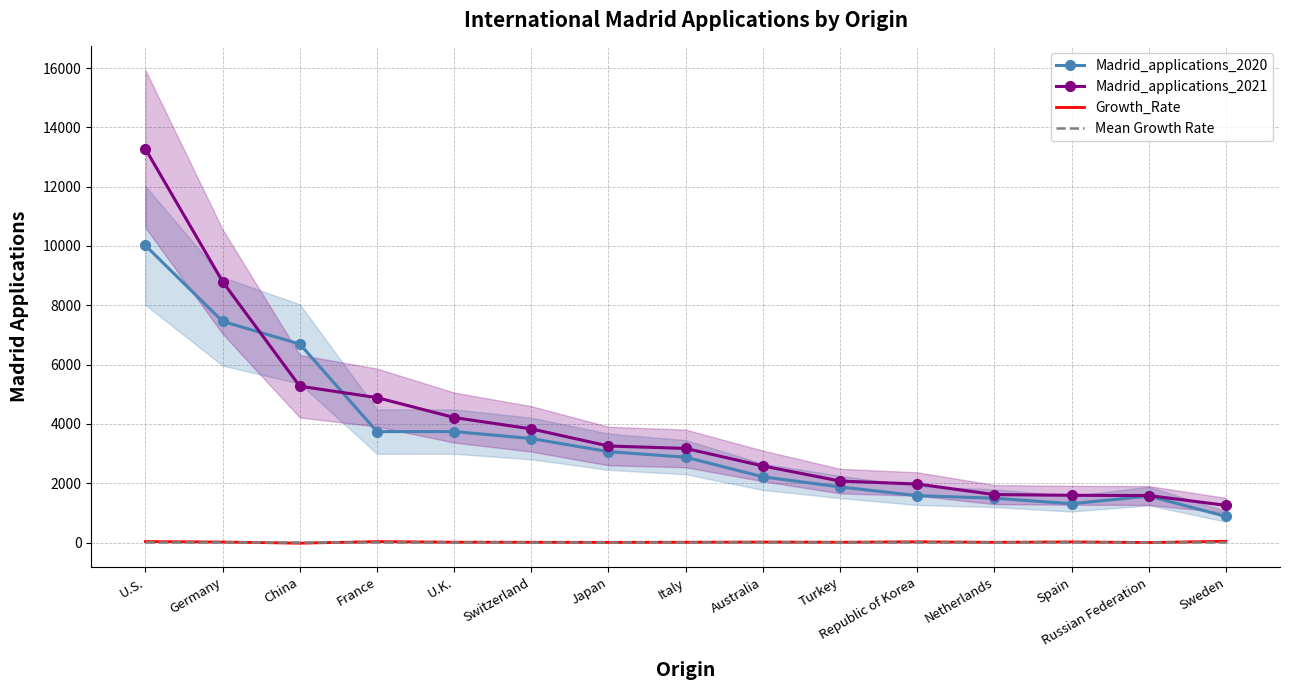

What is the sum of all Growth_Rate values?

223.9